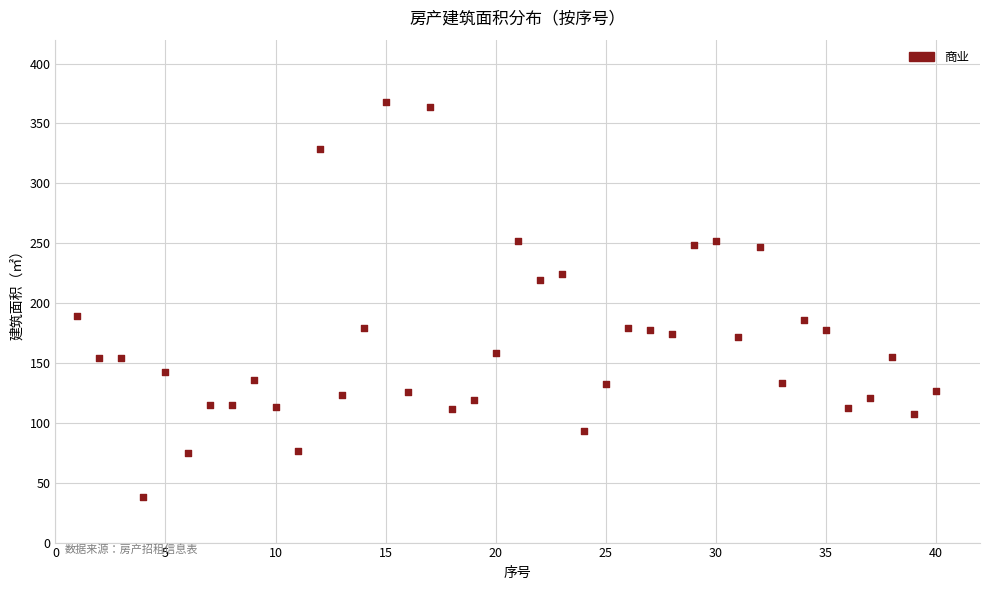

What is the range of Y values (max minus min)?

329.8